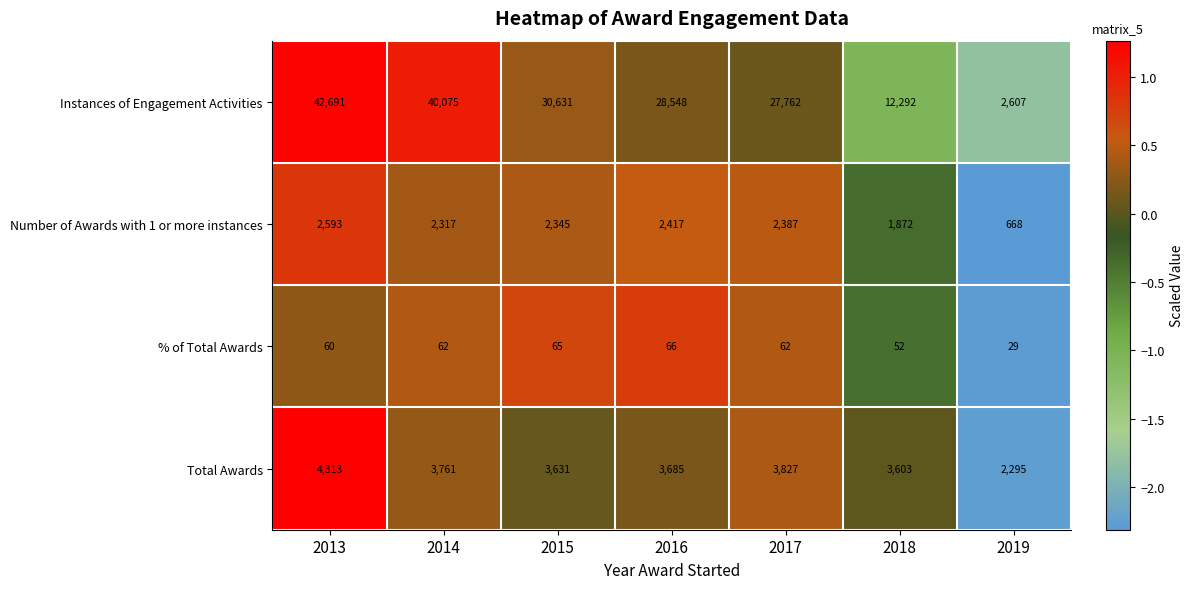

The Total Awards series shows 3827 at 2017. True or false?

True